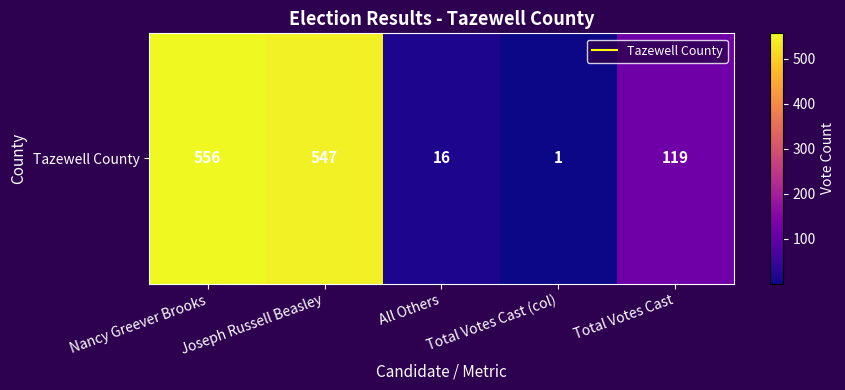

Reading left to right, extract all data points from this chart.

Nancy Greever Brooks=556	Joseph Russell Beasley=547	All Others=16	Total Votes Cast (col)=1	Total Votes Cast=119